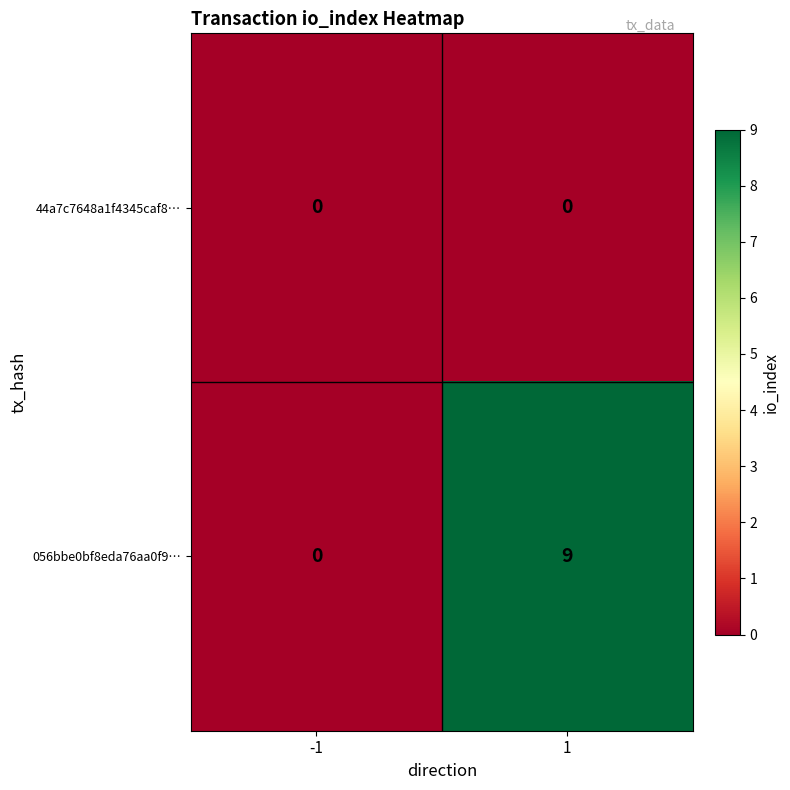

Reading left to right, transcribe all the data shown in this chart.

44a7c7648a1f4345caf8…: 0	0
056bbe0bf8eda76aa0f9…: 0	9